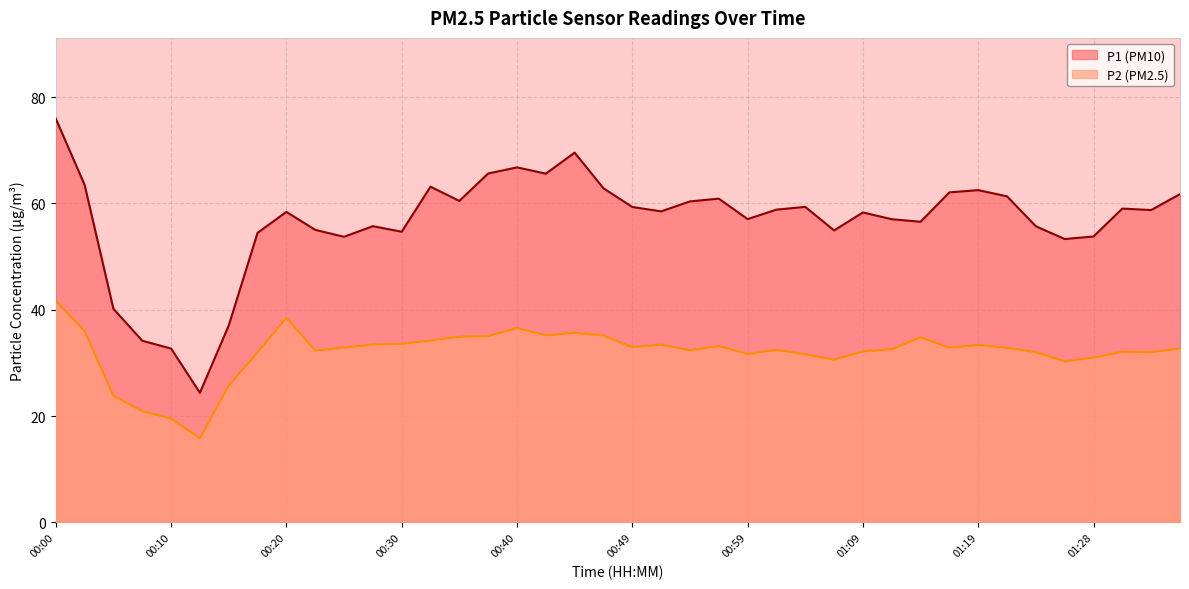

What are all the series names shown in the legend?

P1, P2